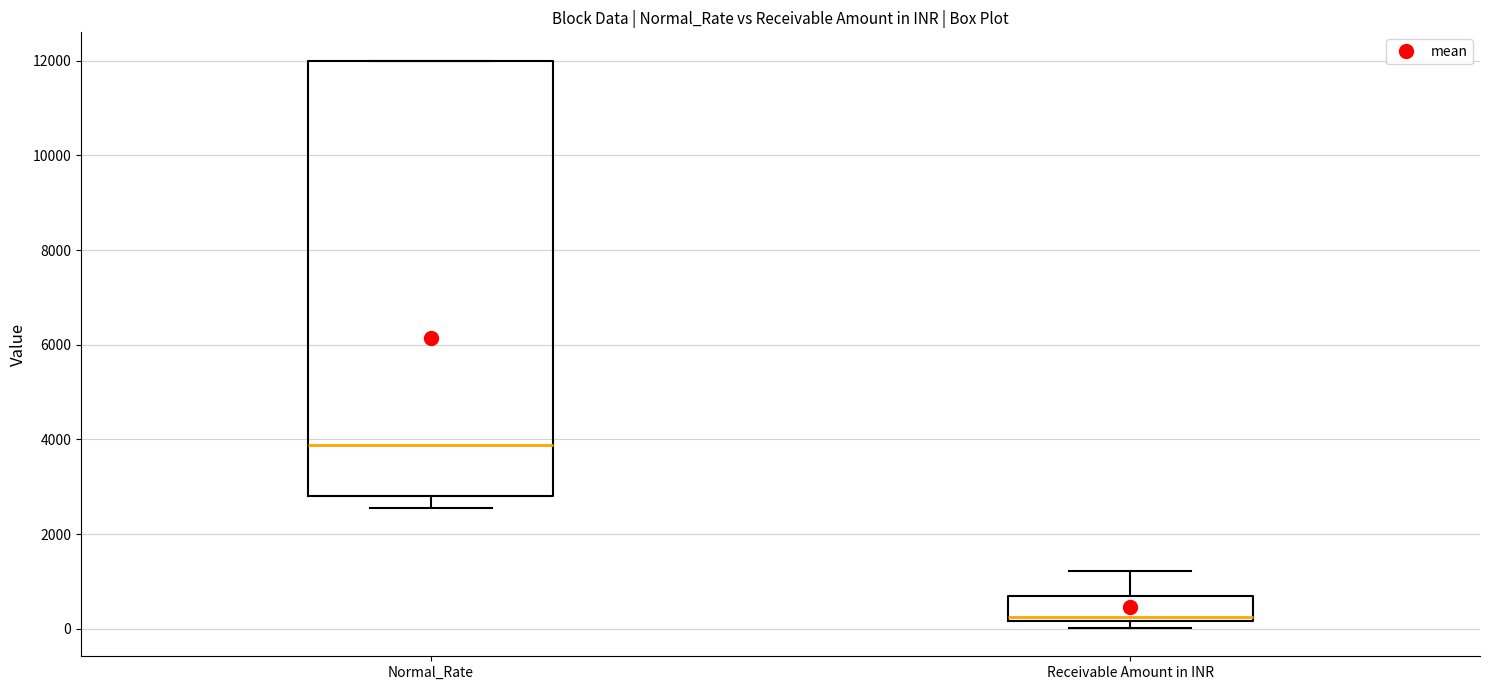

Which box's median line is the lowest?

Receivable Amount in INR